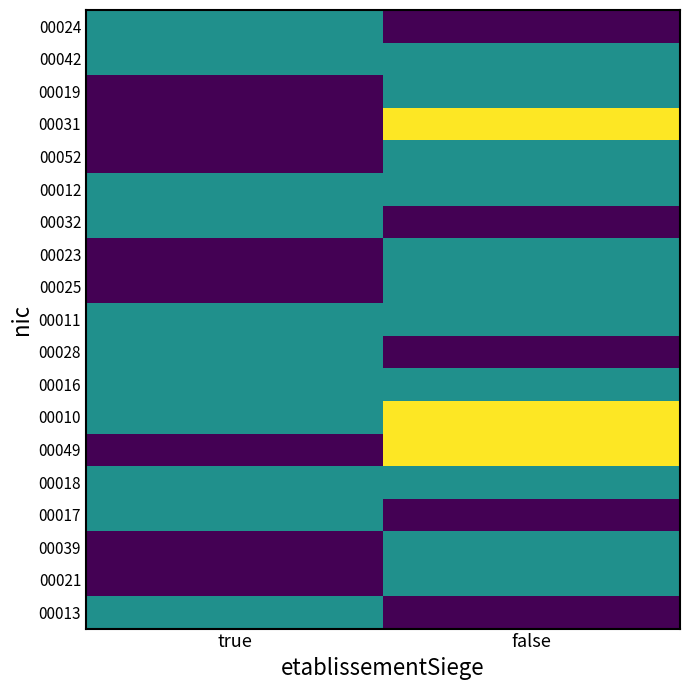

How many series are shown in this chart?

19